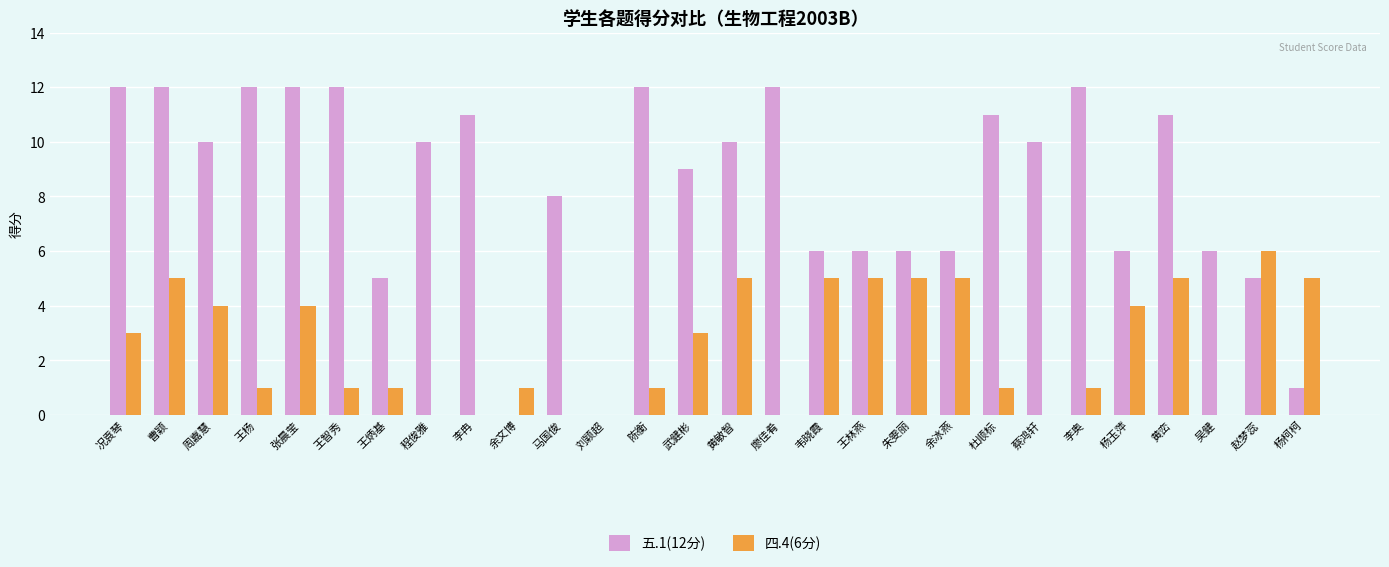

Between 王杨 and 余冰燕, which series saw the biggest shift?

五.1(12分)